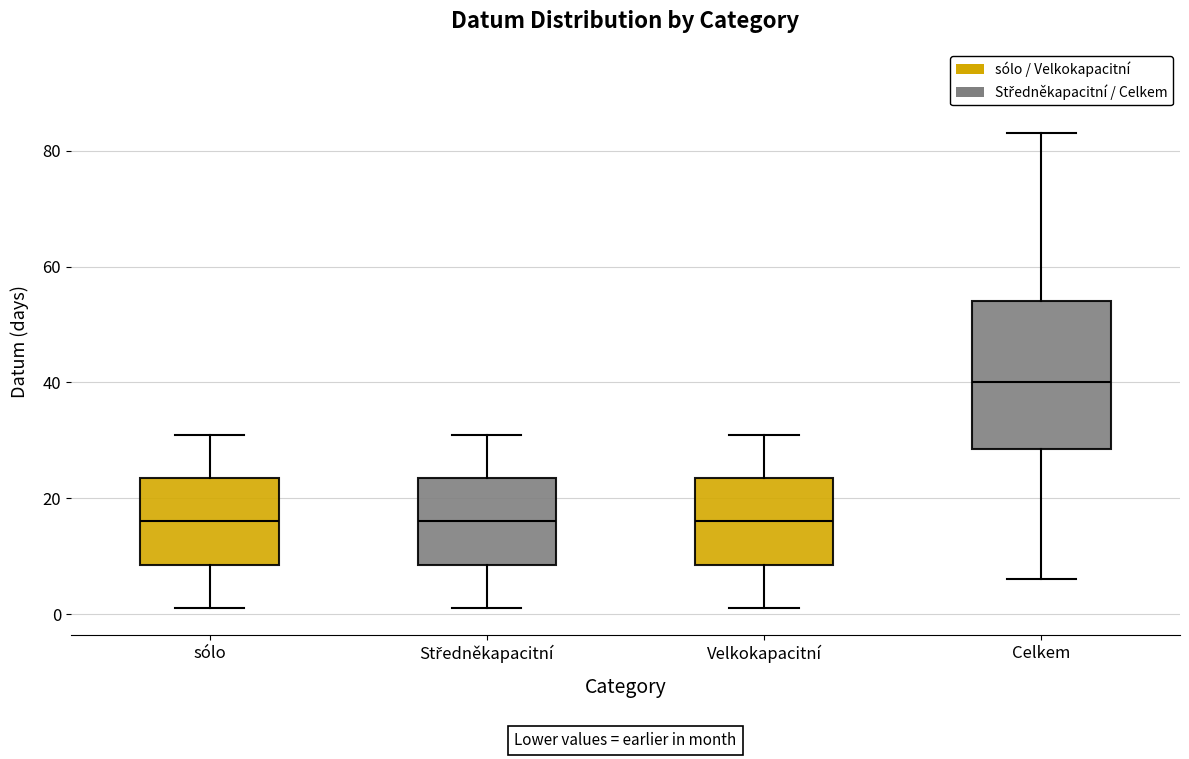

Comparing the boxes themselves (not the whiskers), which one is the tallest?

Celkem